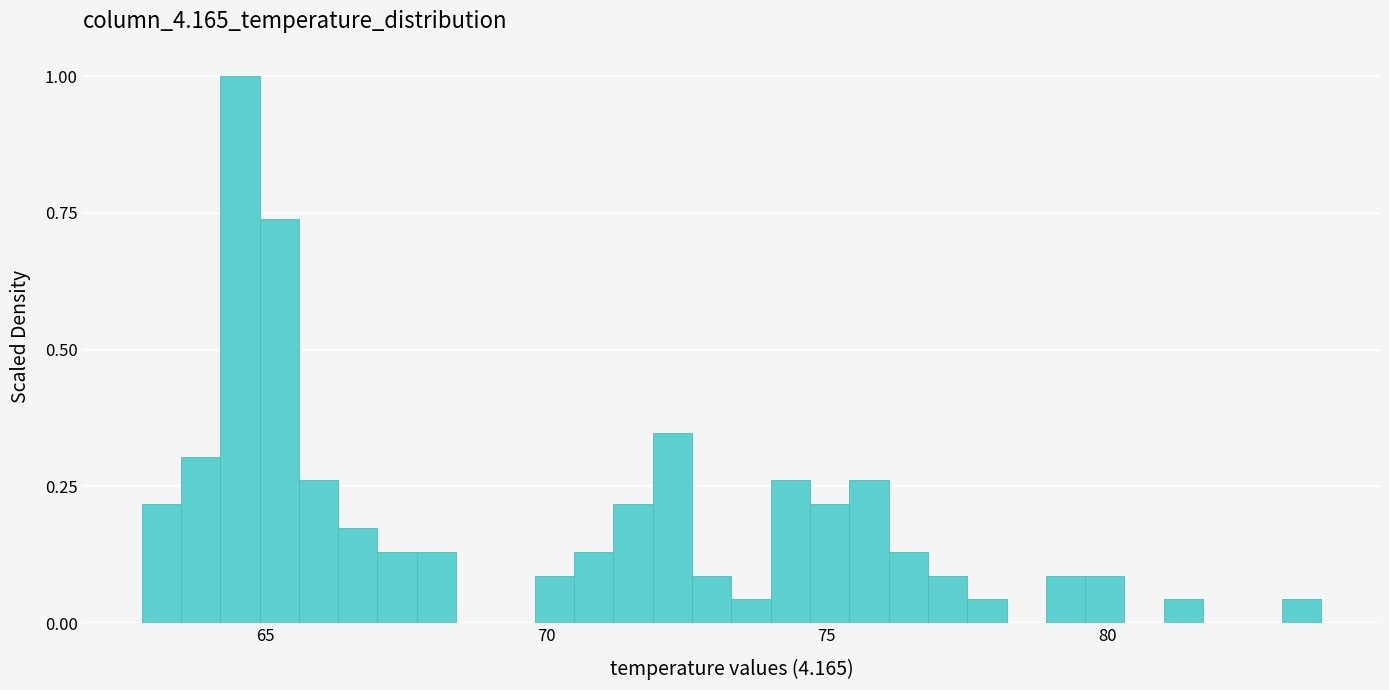

Read against the x-axis, roughly where is the centre of the tallest bar?

64.5